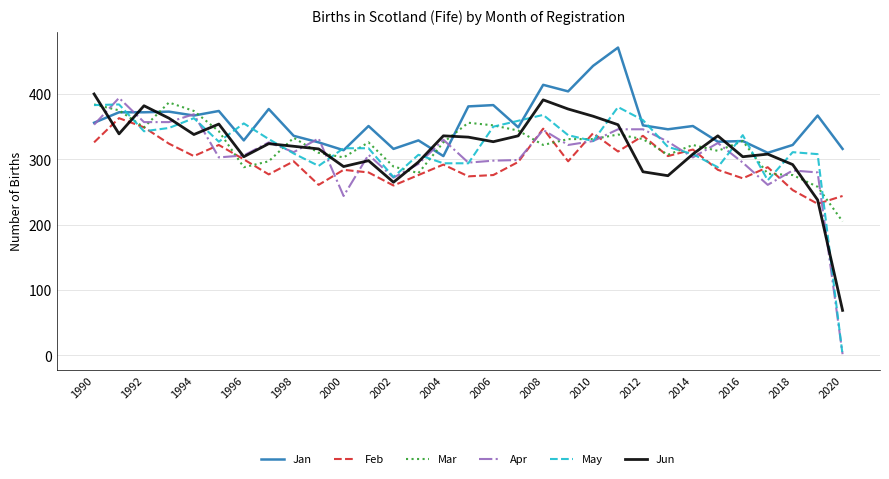

Which series has the largest total across all categories?

Jan